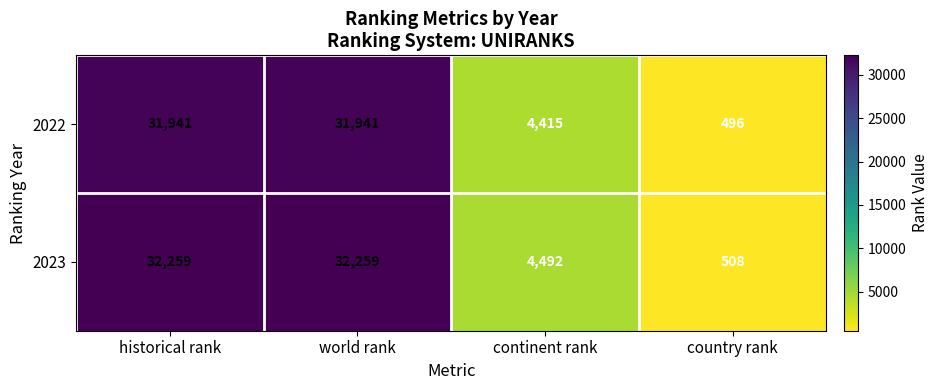

What value does the 2022 series have at historical rank, to the nearest 50?

31950